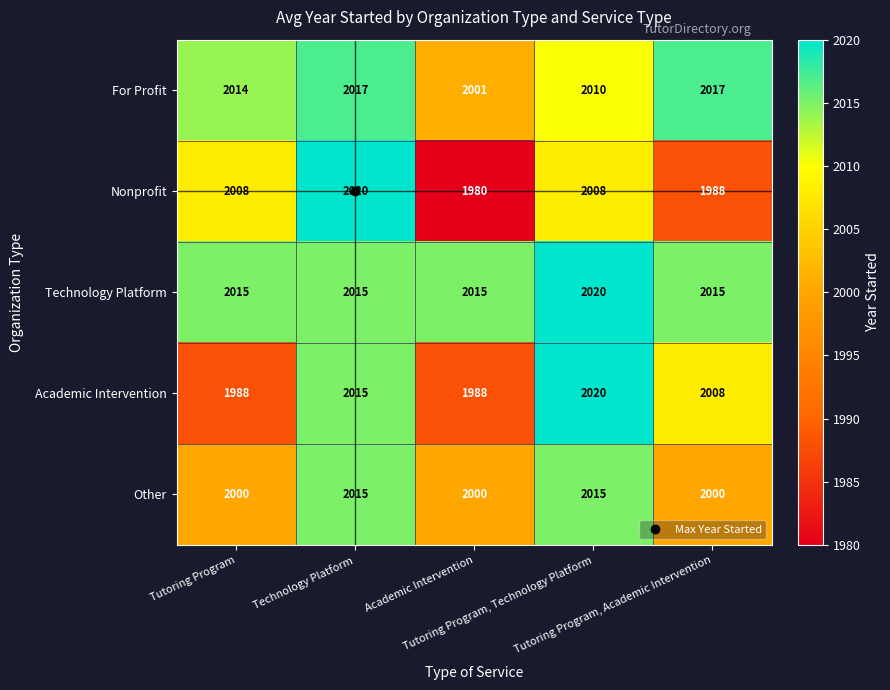

Which series has the largest range (max minus min)?

Nonprofit